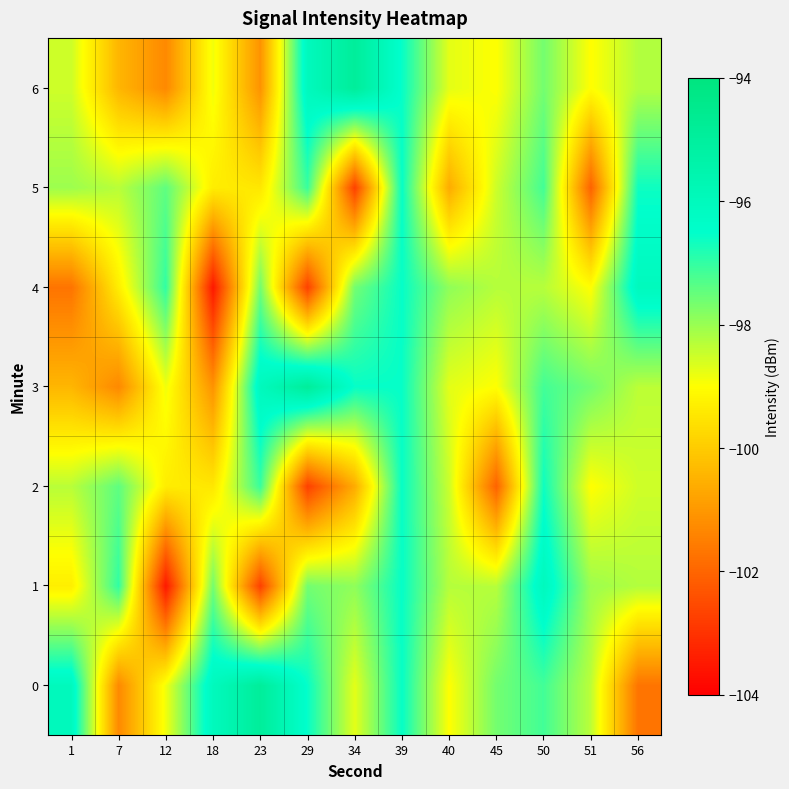

At which category is the sum across all series the highest?

39